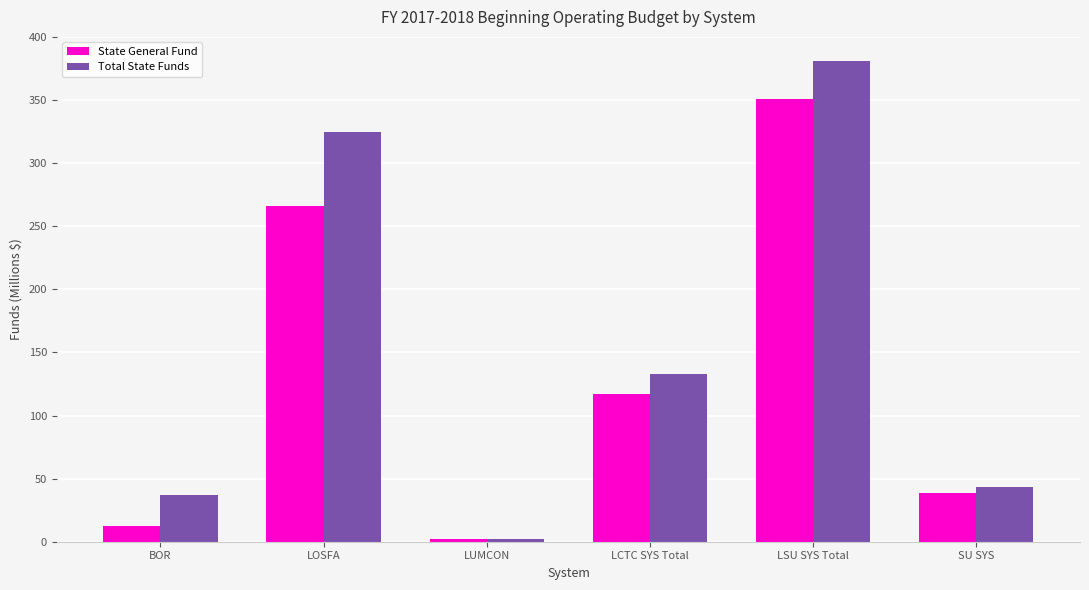

Read the Total State Funds value at LCTC SYS Total.

132.8